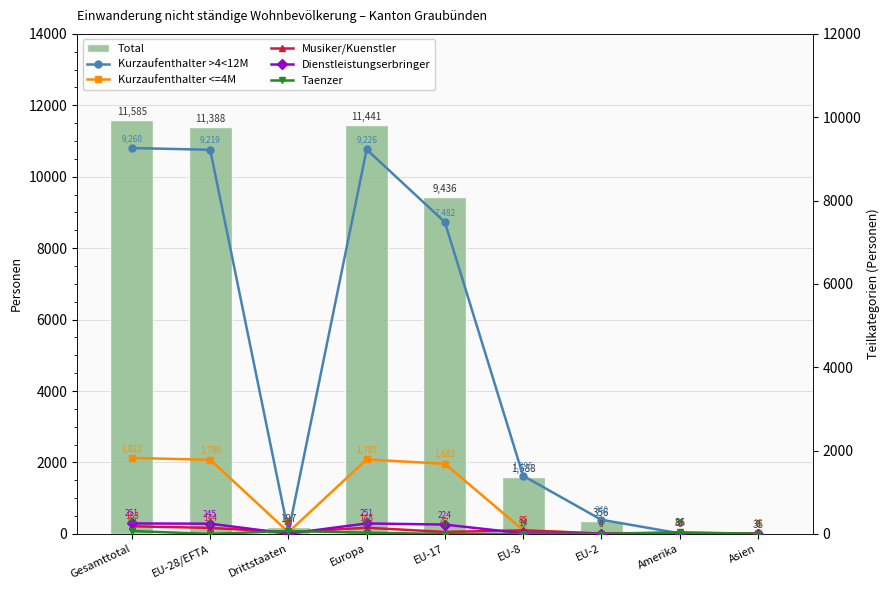

Which category has the lowest value in the Kurzaufenthalter >4<12M series?

Amerika